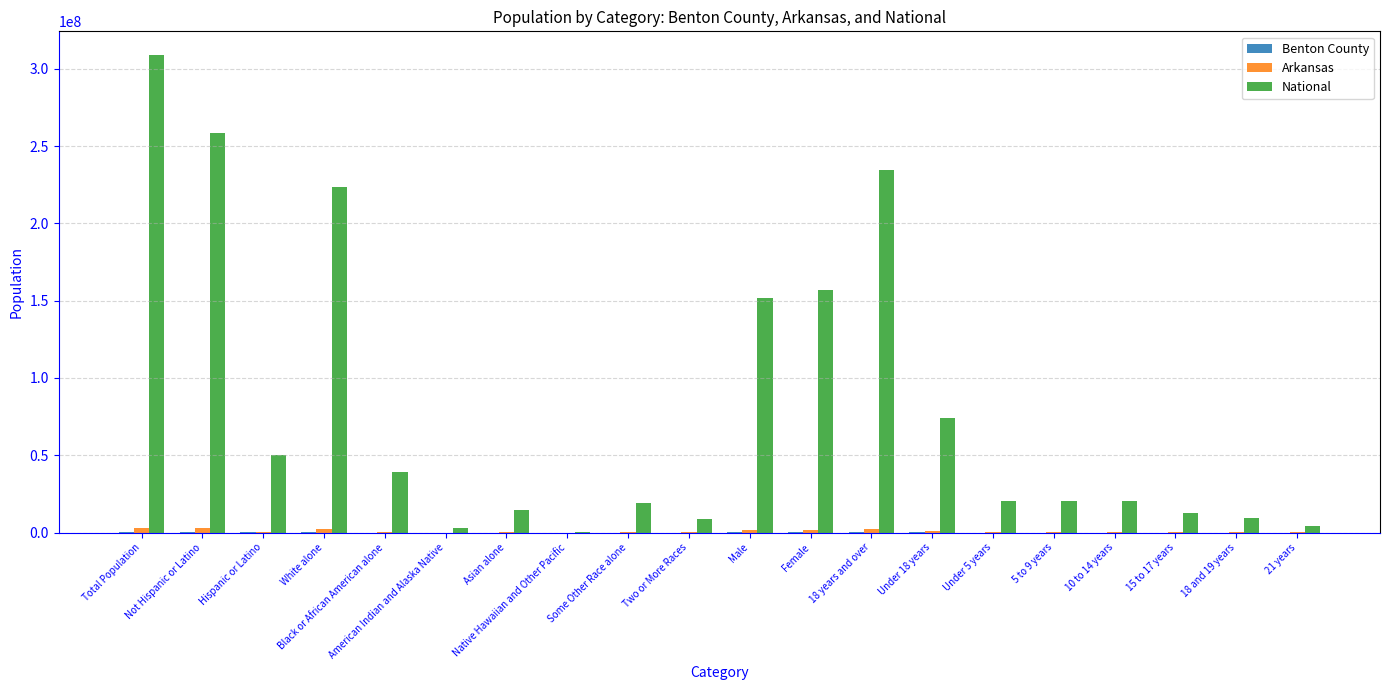

At which category is the sum across all series the highest?

Total Population